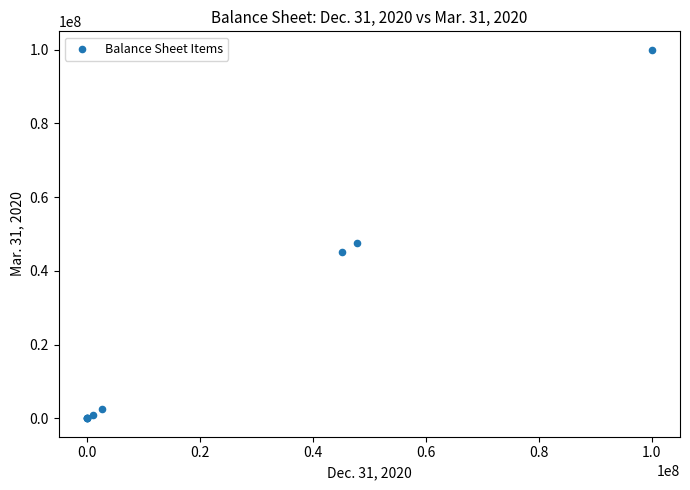

What Y value in the scatter plot is closest to 50000000?

47542061.0